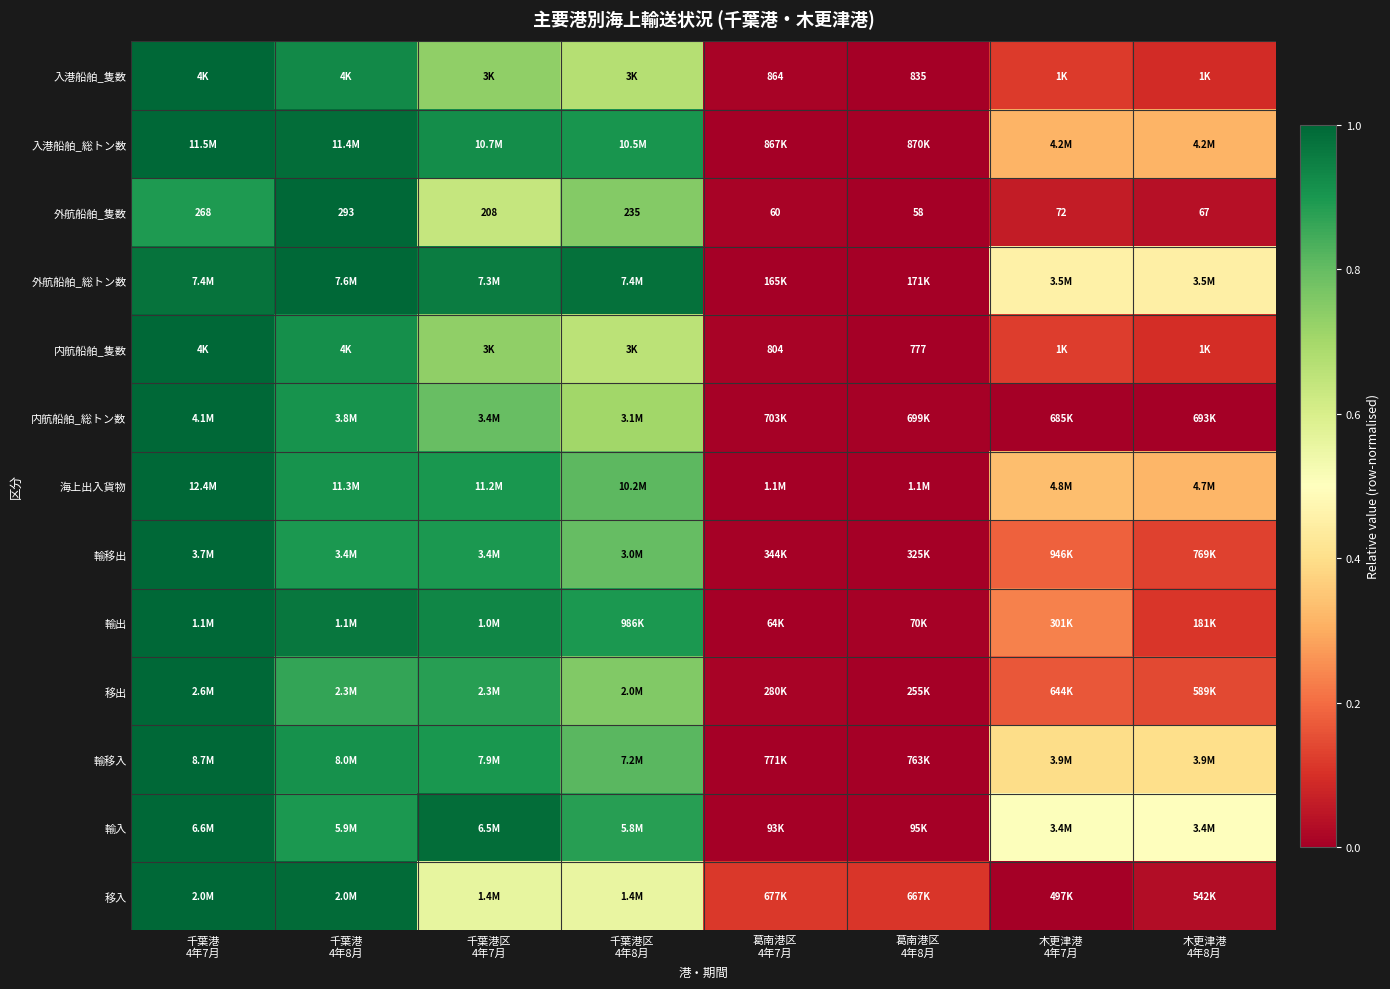

What is the difference between the second highest and minimum values in the 入港船舶_総トン数 series?

1.0